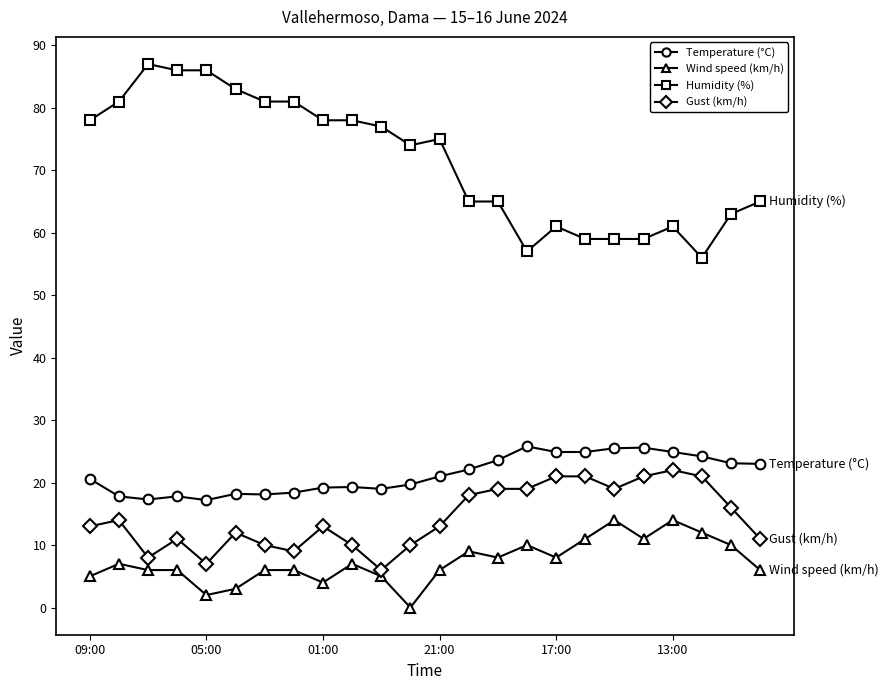

What is the greatest value displayed?

87.0